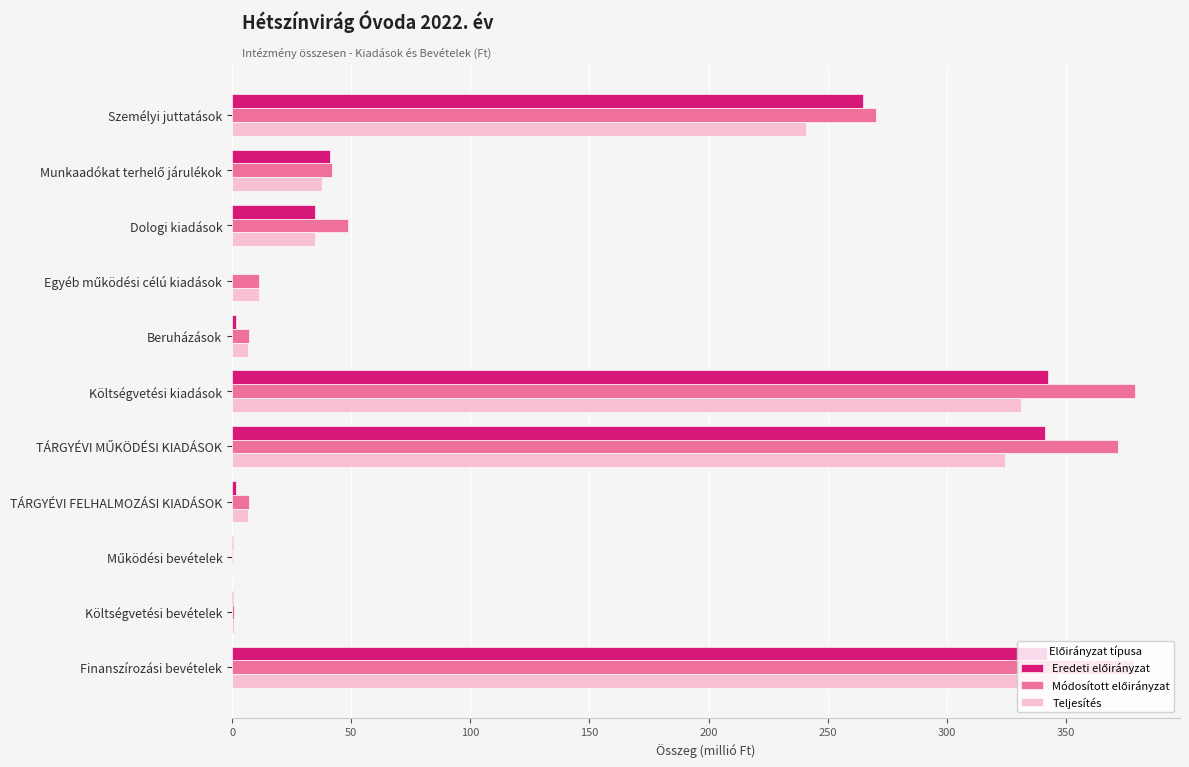

At which label does Teljesítés reach its peak?

Finanszírozási bevételek